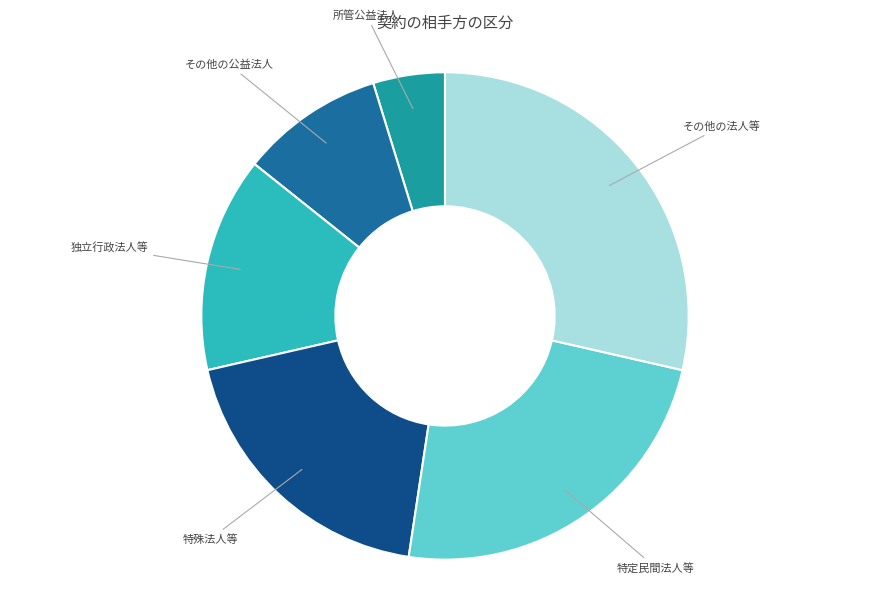

Is there any slice that represents more than half of the pie?

No